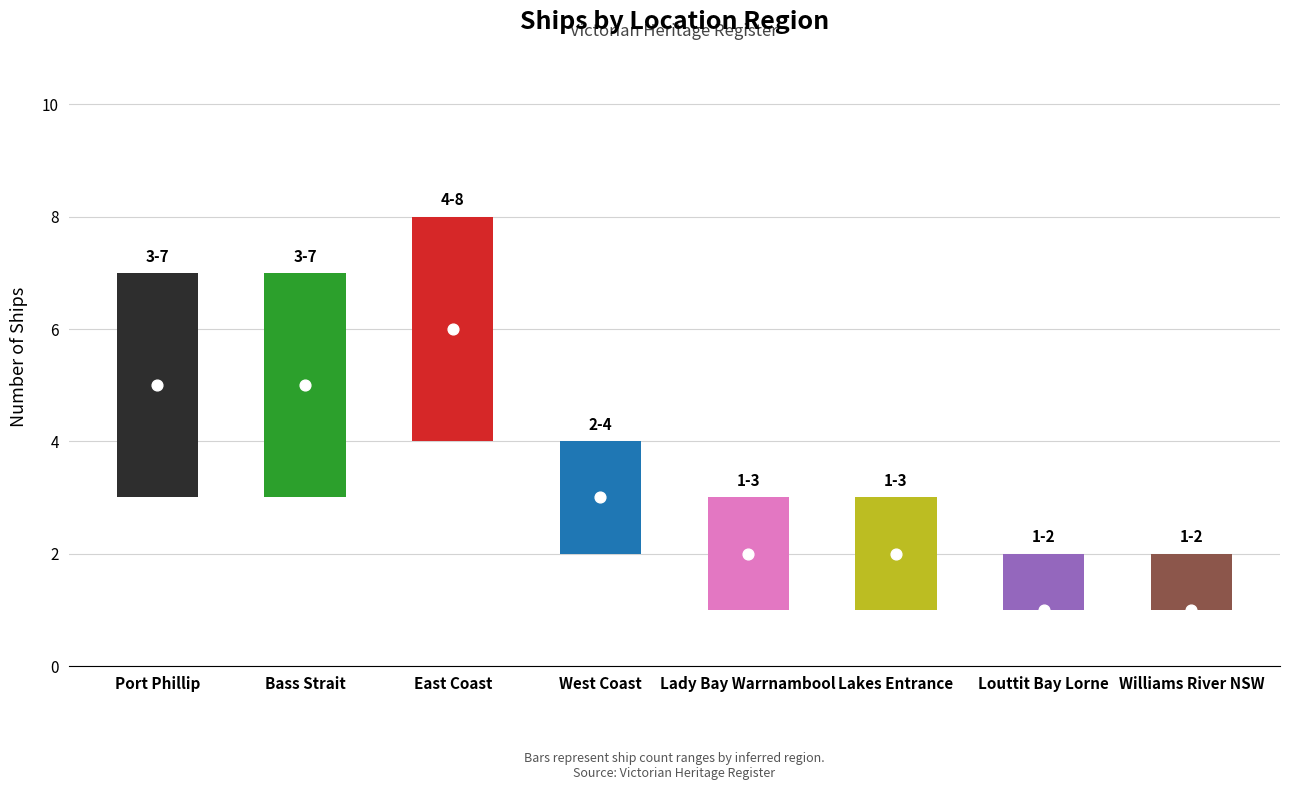

What is the change in value from West Coast to Louttit Bay Lorne?

-2